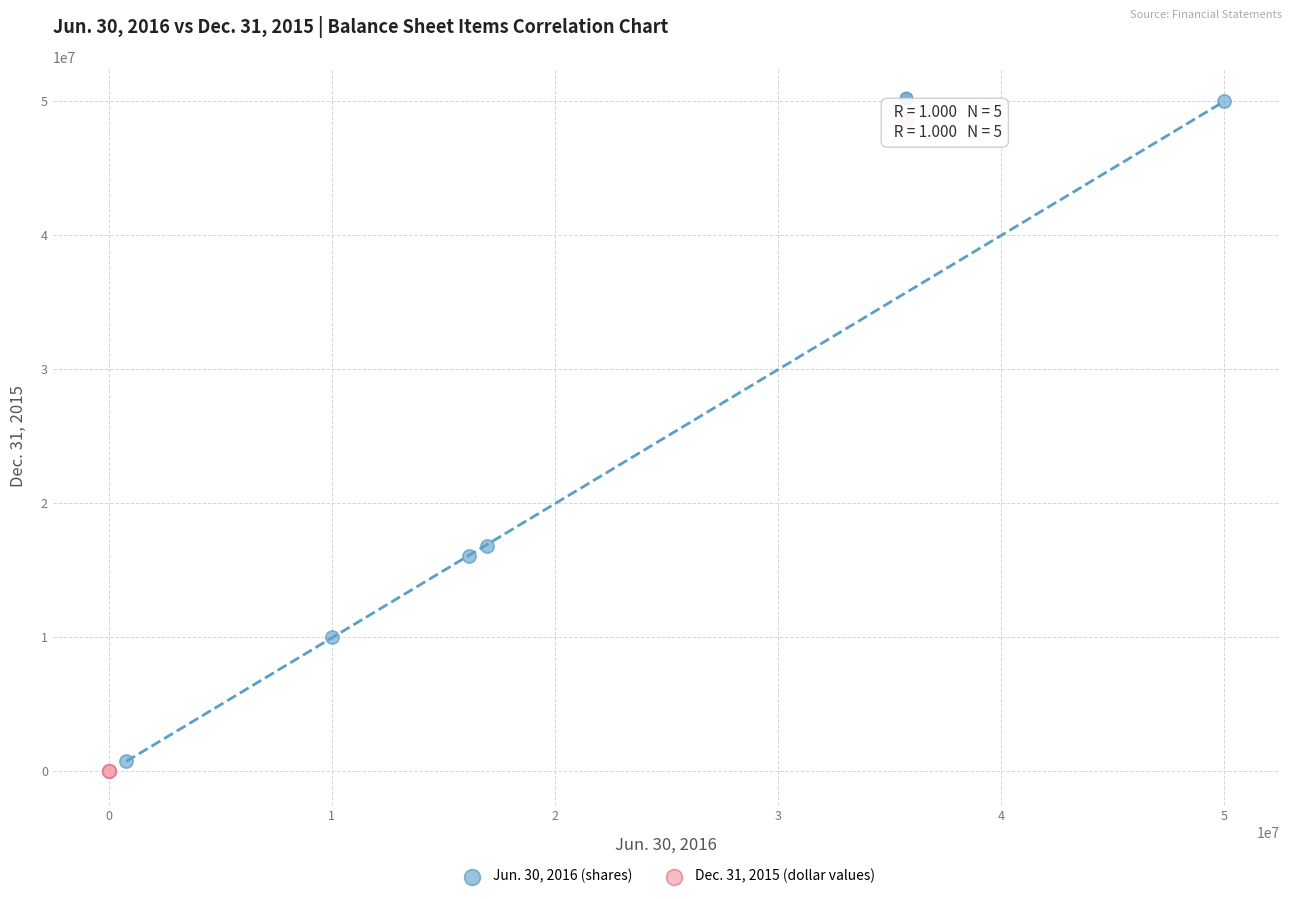

Which series contains the lowest Y value?

Dec. 31, 2015 (dollar values)